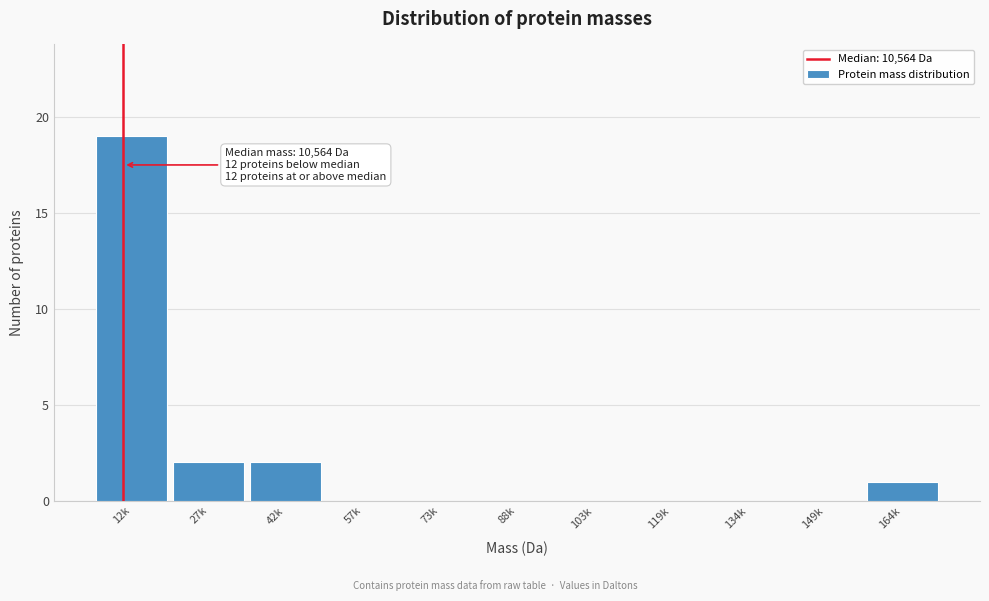

Reading left to right, list all the values displayed in this chart.

12k=19	27k=2	42k=2	57k=0	73k=0	88k=0	103k=0	119k=0	134k=0	149k=0	164k=1